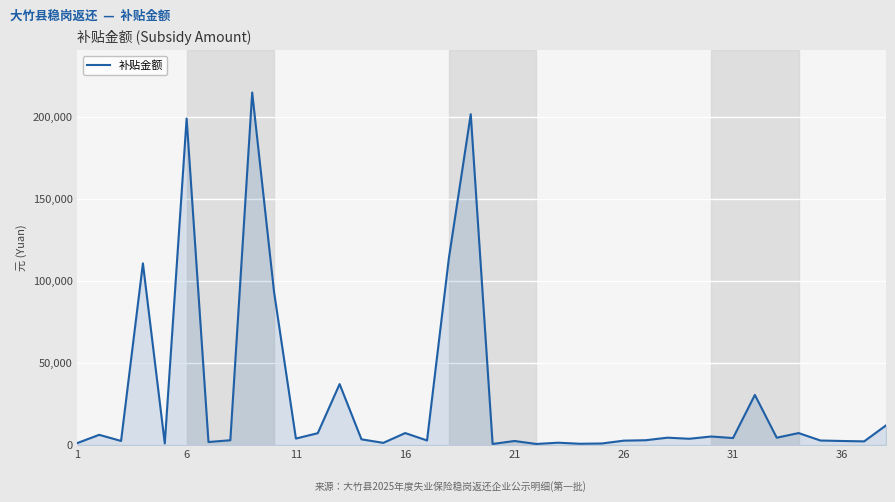

What is the greatest value displayed?

214750.6